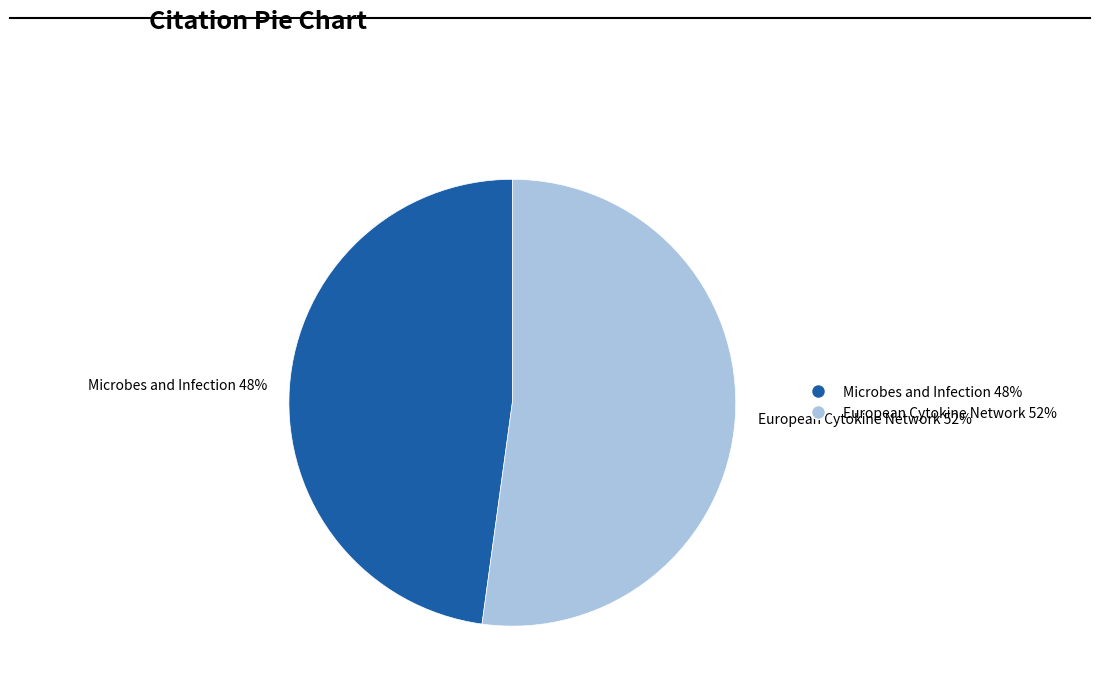

What is the ratio of the value at European Cytokine Network to the value at Microbes and Infection?

1.1